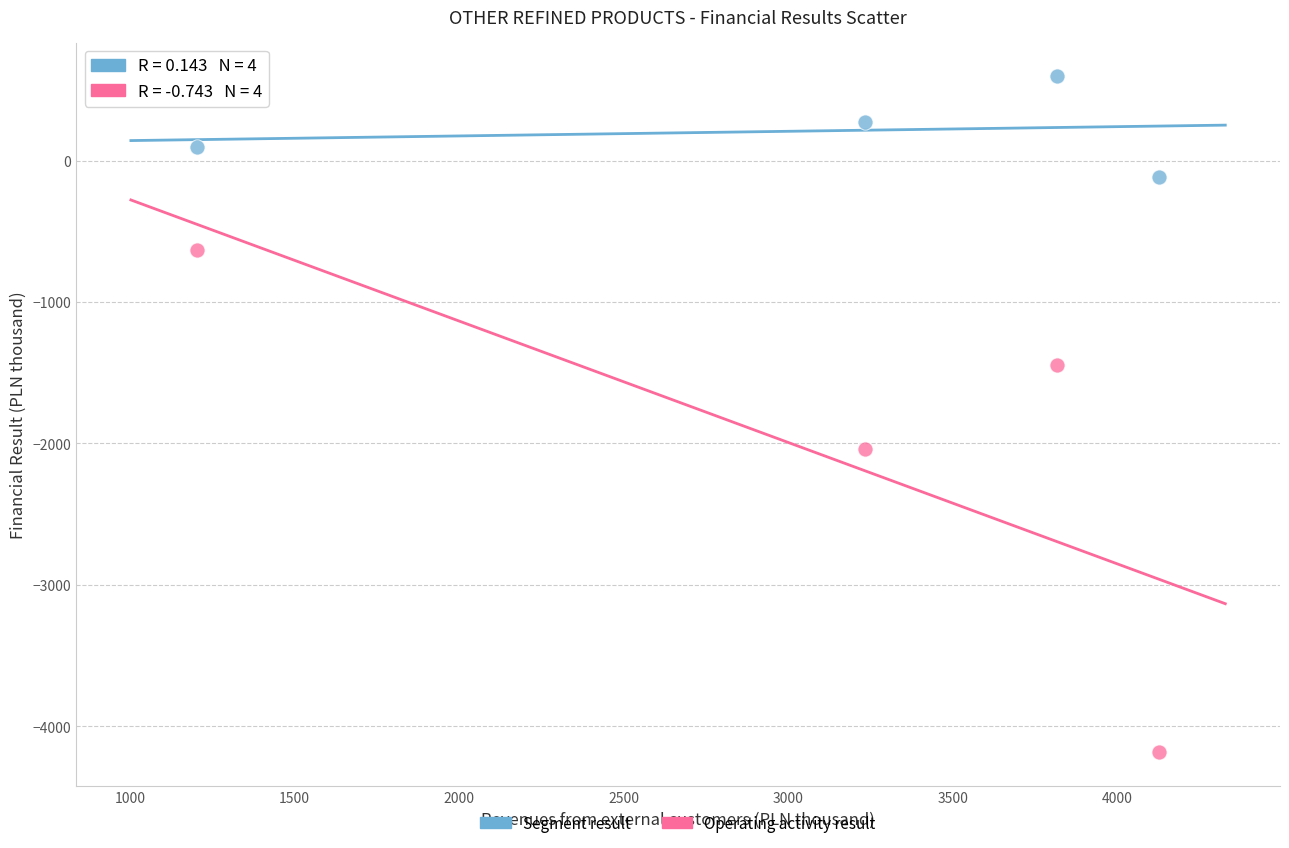

What are all the series names shown in the legend?

Segment result, Operating activity result